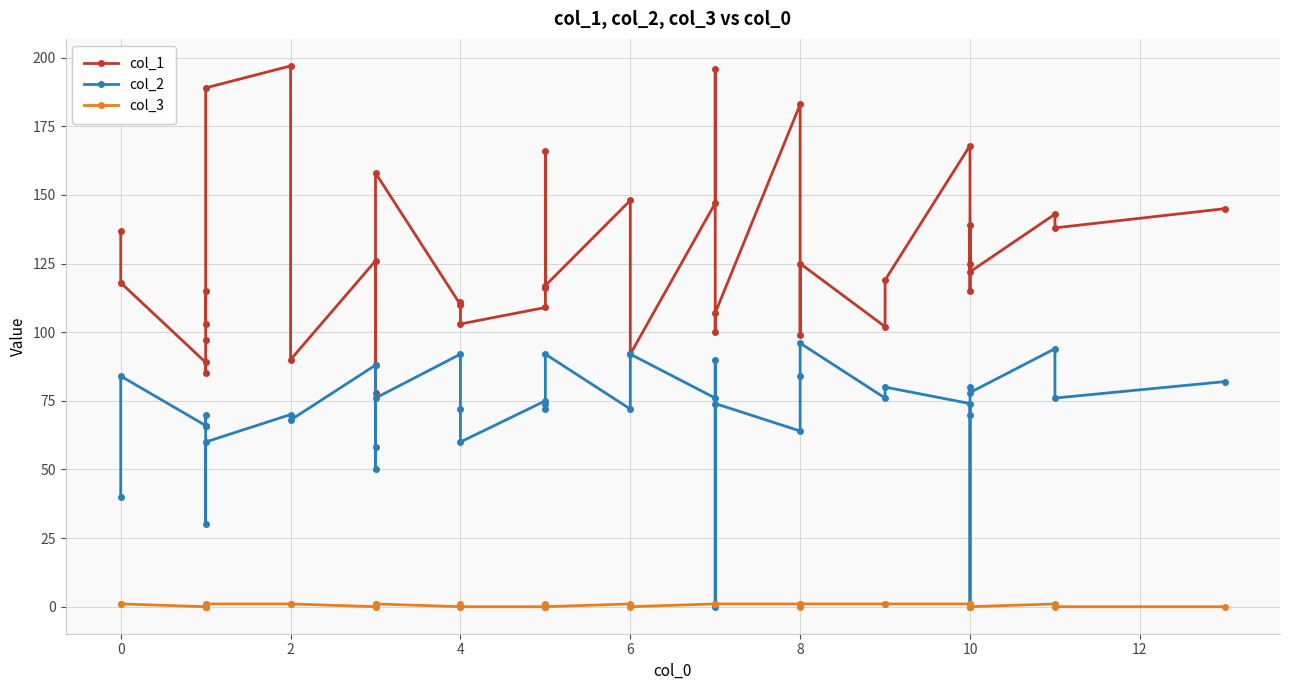

How many values in the col_2 series exceed 74?

18